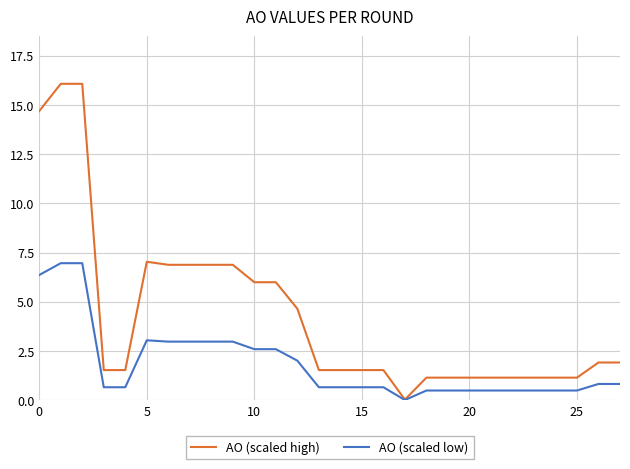

What is the highest value of the AO (scaled low) series?

7.0